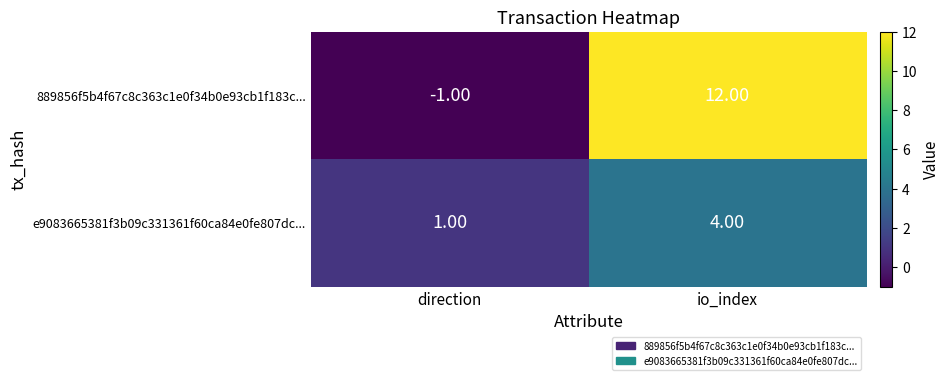

What is the spread (max minus min) of values at io_index?

8